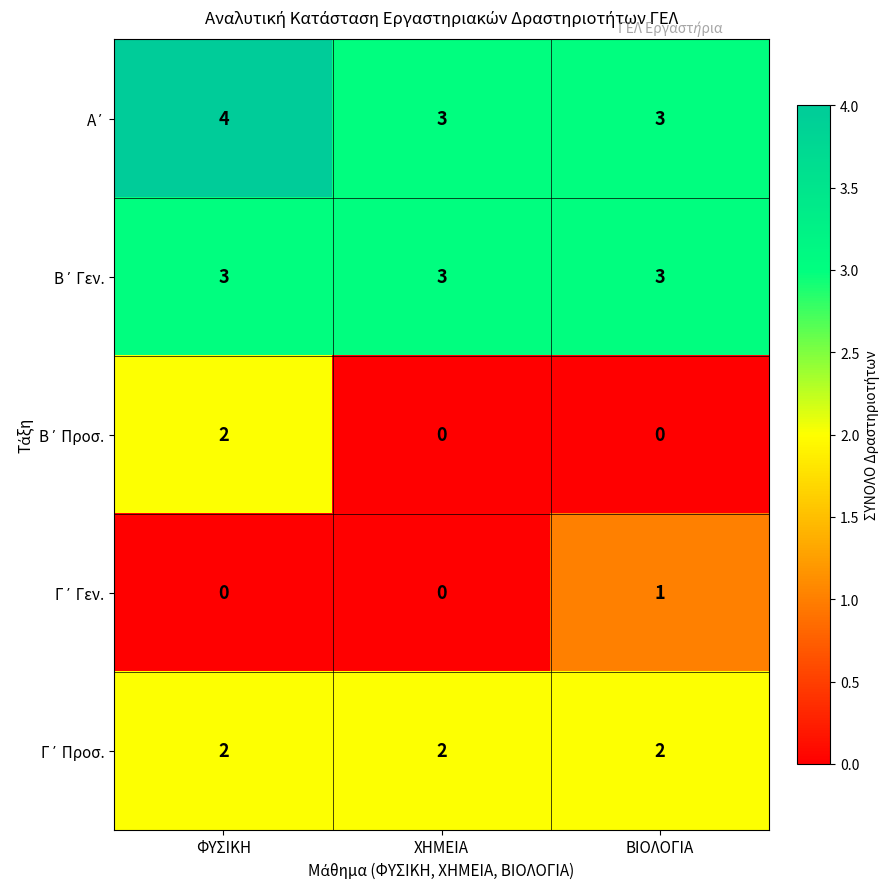

At which category does the chart reach its peak across all series?

ΦΥΣΙΚΗ